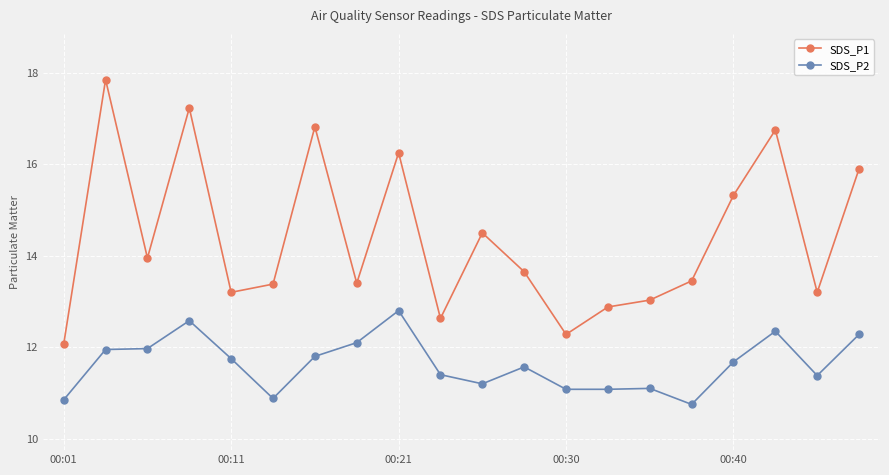

True or false: SDS_P1 and SDS_P2 cross at least once.

False